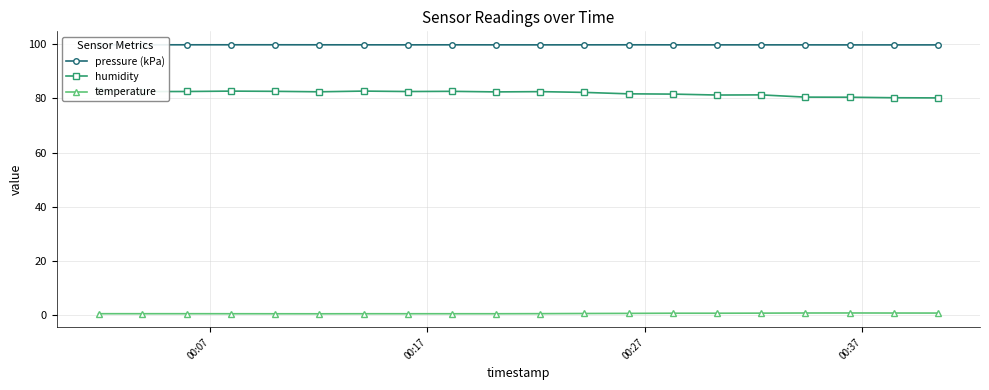

What are all the series names shown in the legend?

pressure (kPa), humidity, temperature